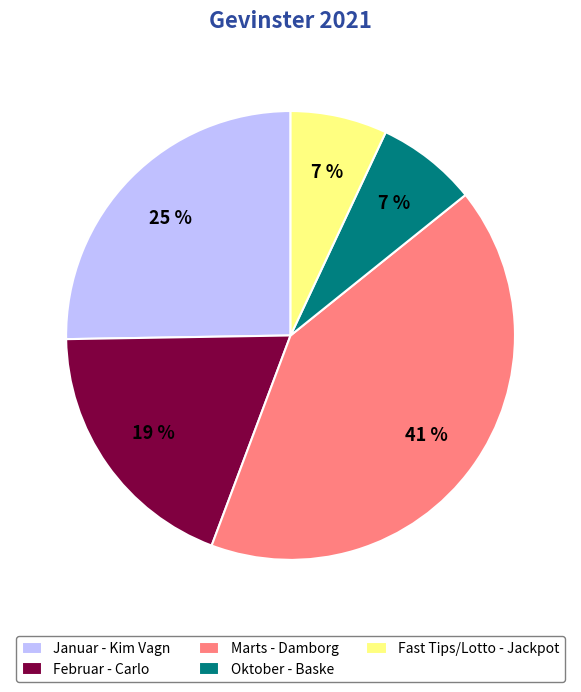

To the nearest percent, what portion does Marts - Damborg represent?

41%